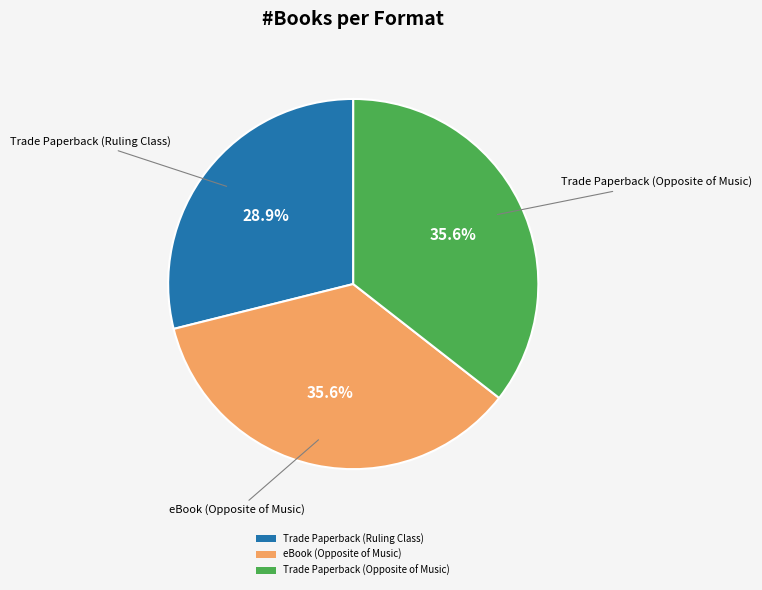

To the nearest percent, what is the difference between the Trade Paperback (Opposite of Music) and Trade Paperback (Ruling Class) slice percentages?

7%